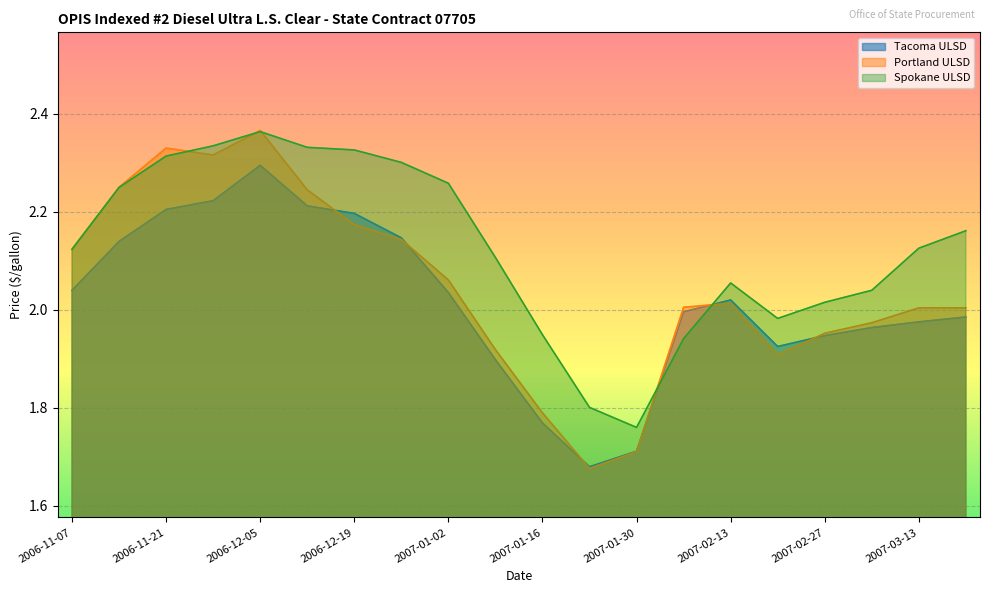

What is the label of the 7th point from the right?

2007-02-06